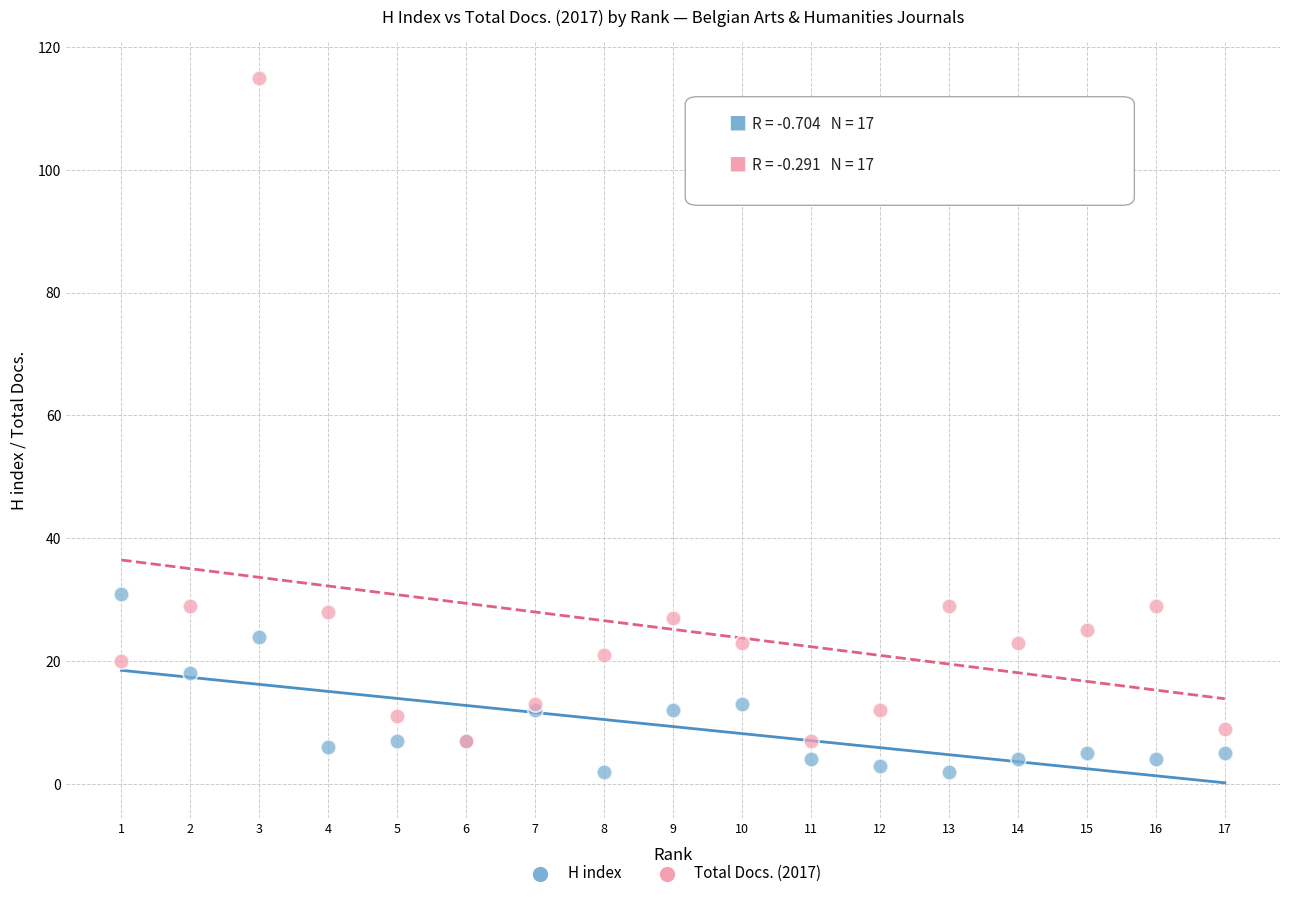

Across all series, what Y value is closest to 58?

31